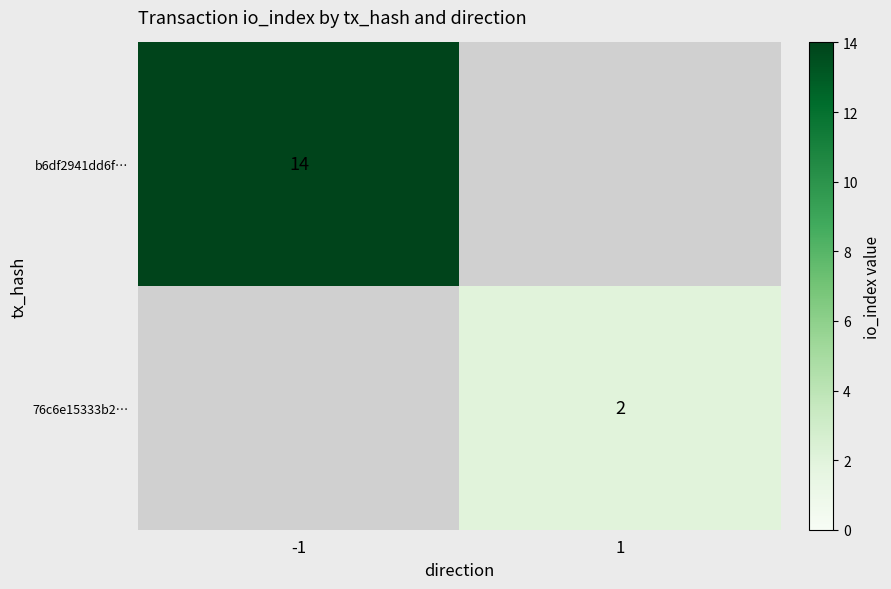

The value of b6df2941dd6f… at -1 is 14. True or false?

True